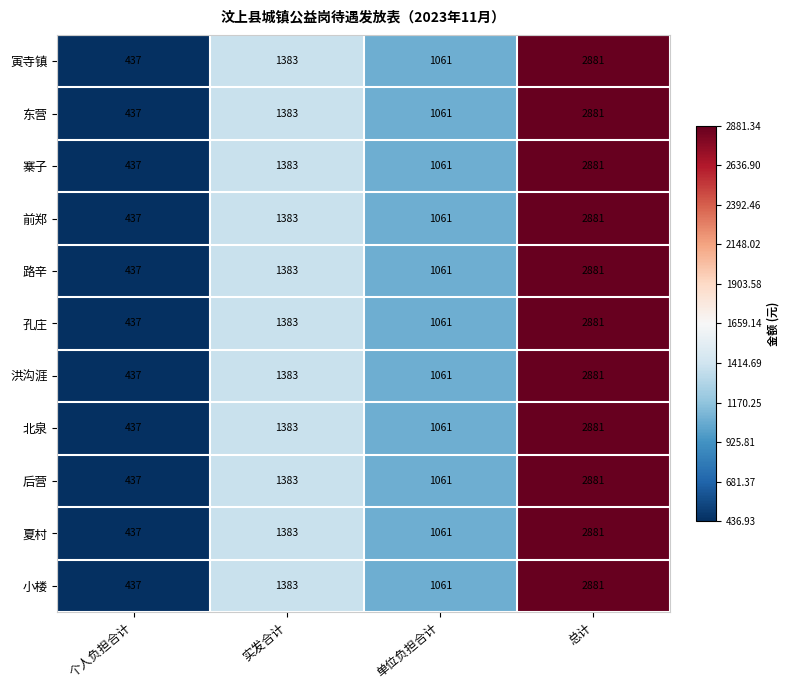

Where is 北泉 nearest to the value 1659?

实发合计